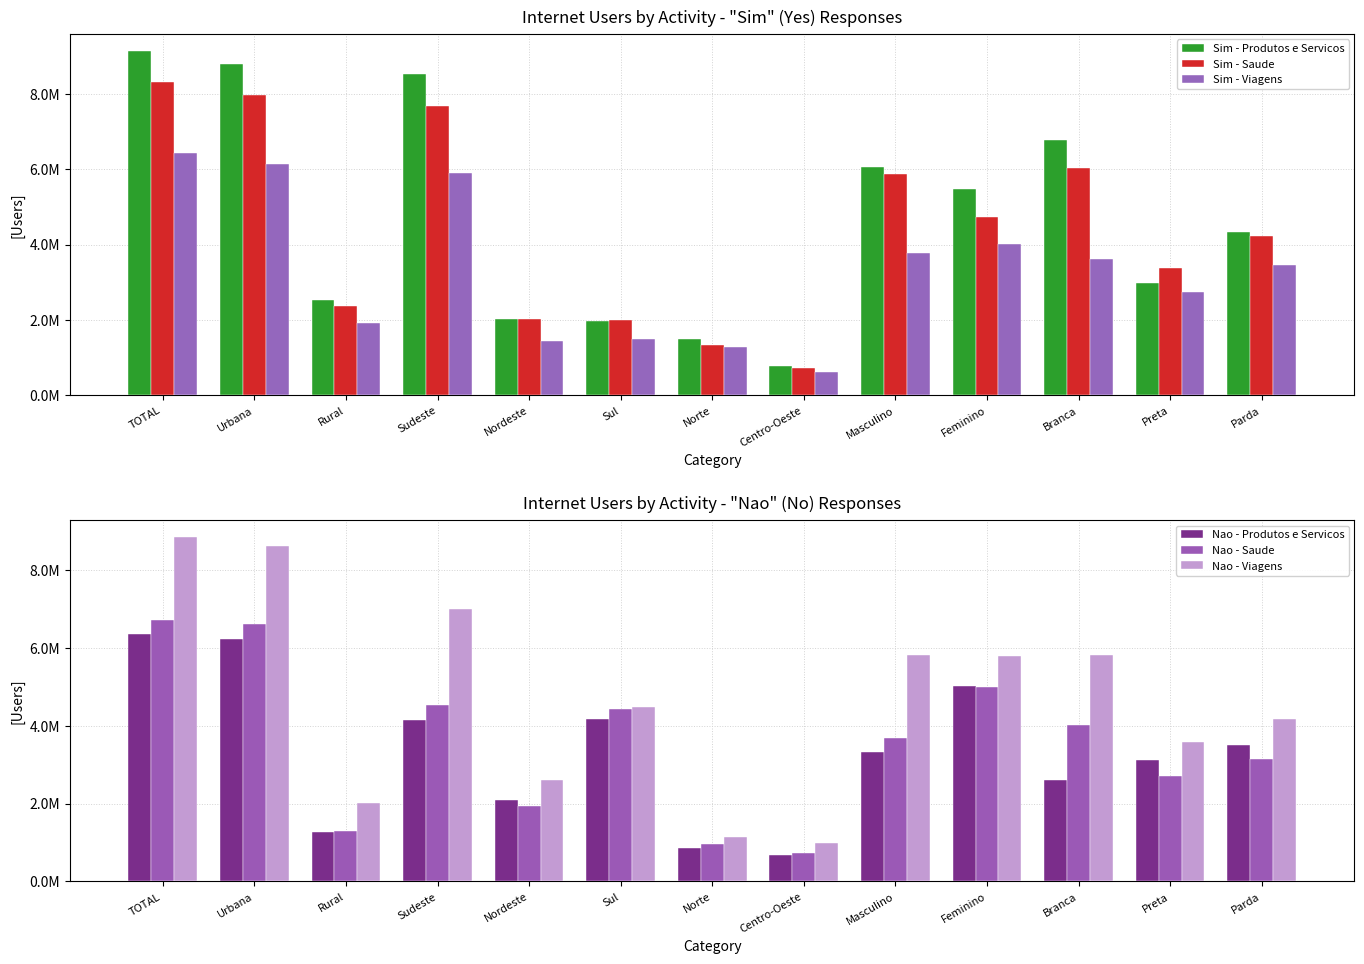

What is the maximum value for Sim - Viagens?

6419133